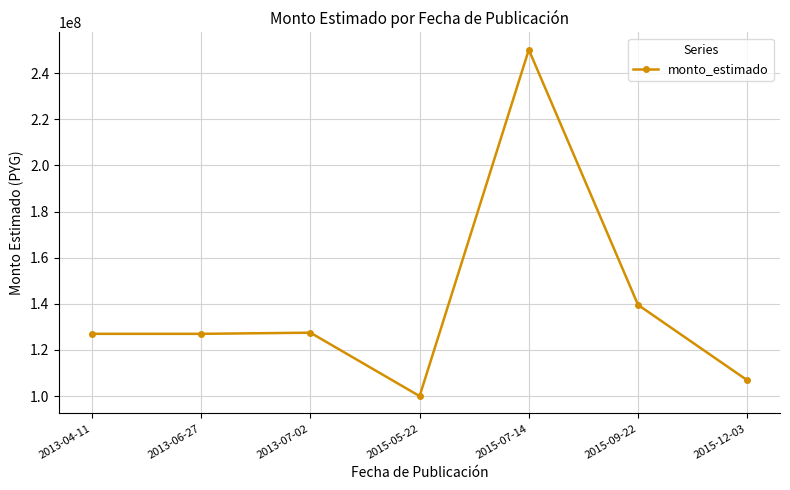

What is the maximum value shown in the chart?

250173881